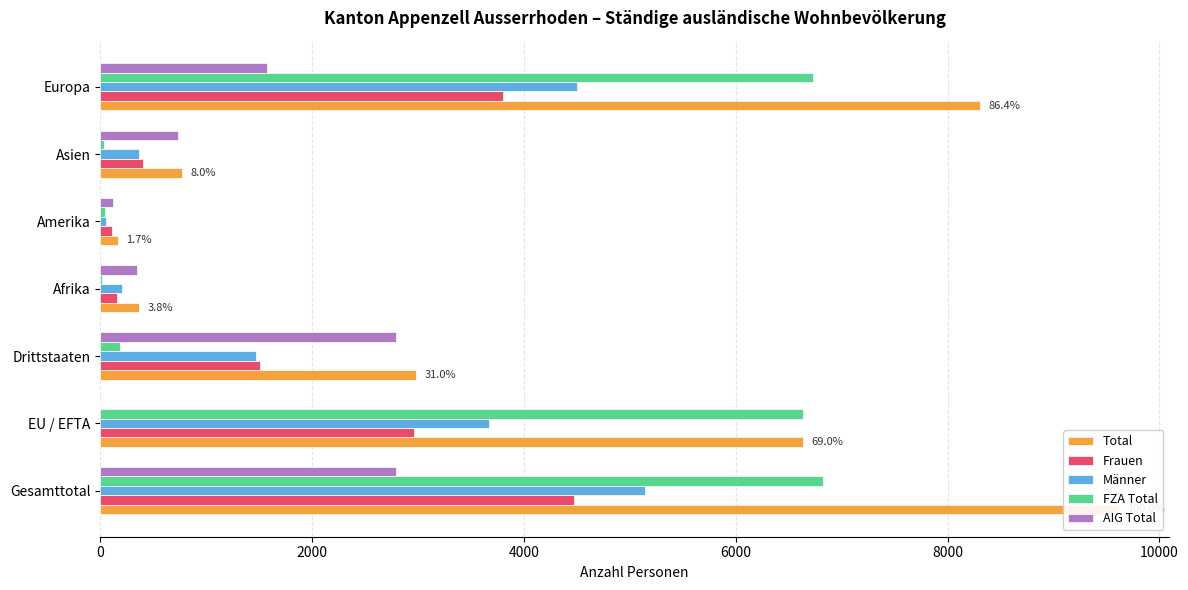

What is the difference between the highest and lowest values at Amerika?

120